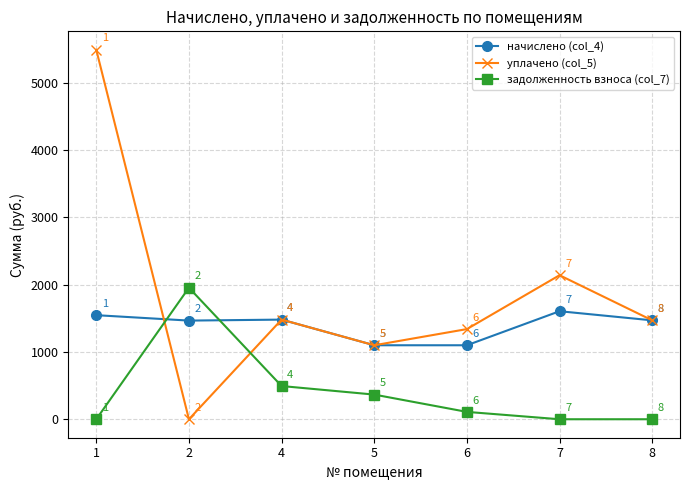

How many data points in задолженность взноса (col_7) are above 109?

4